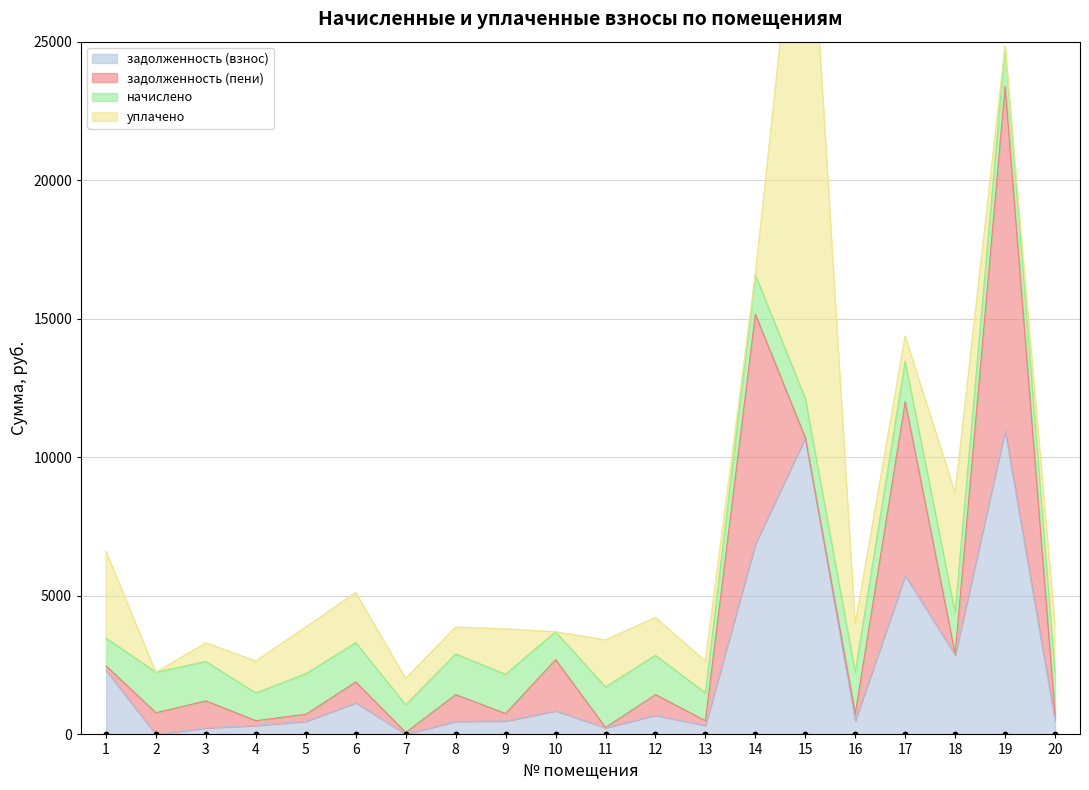

Is the value of задолженность (взнос) at 16 greater than the value of уплачено at 9?

No